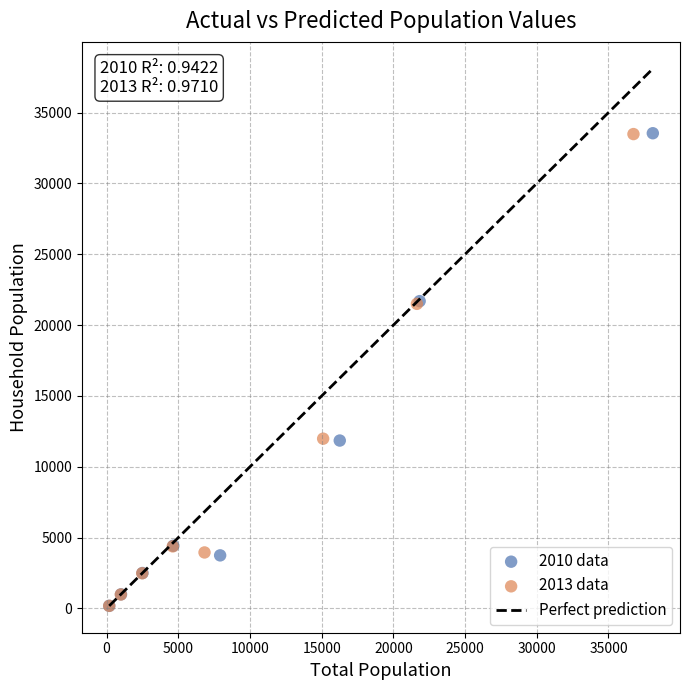

Which series has the widest spread of Y values?

2010 data